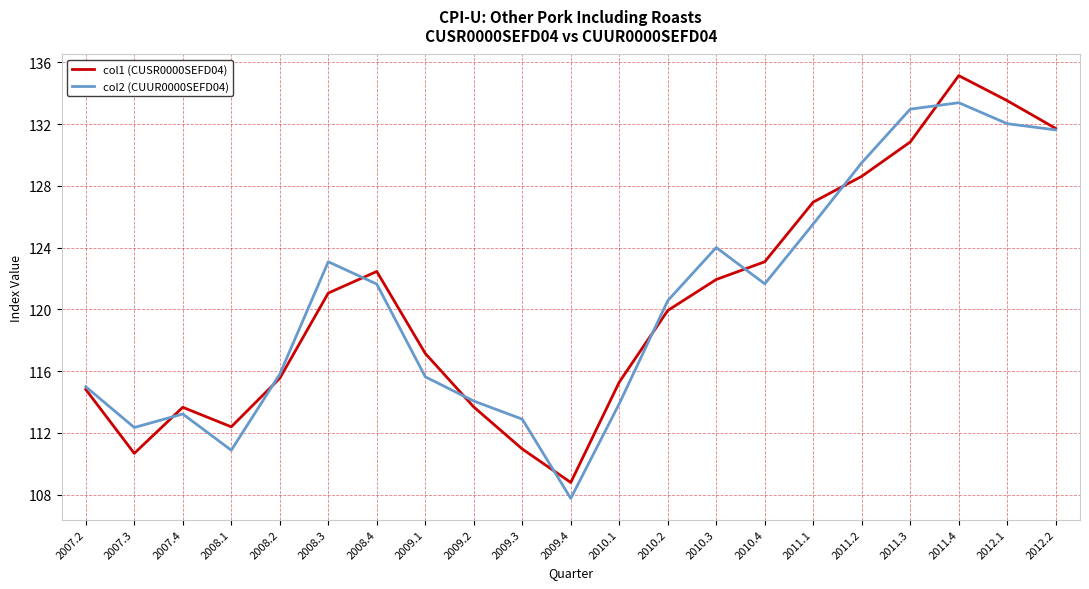

What is the difference between the col2 (CUUR0000SEFD04) values at 2008.2 and 2008.4?

5.8